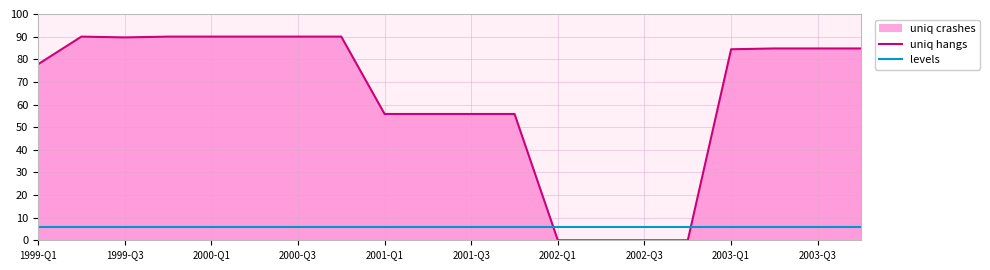

Rank the series by their maximum value, from lowest to highest.

levels, uniq hangs